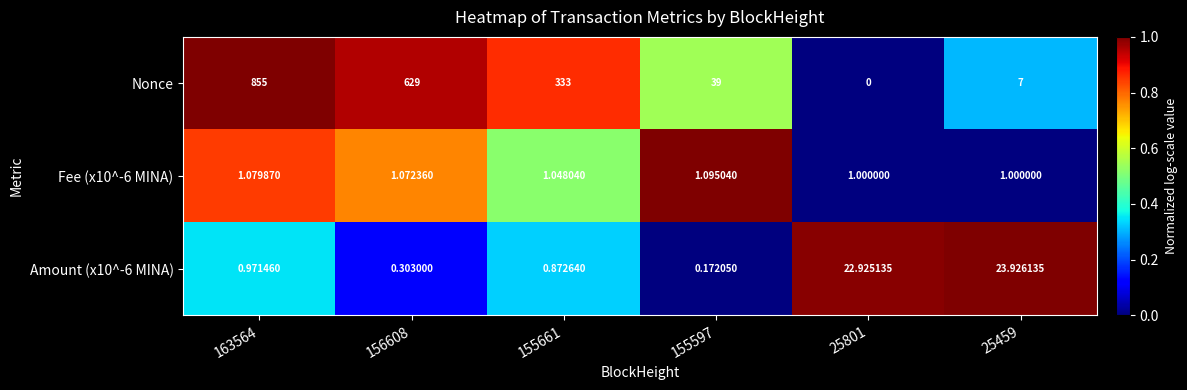

At how many categories does at least one series exceed 0?

6